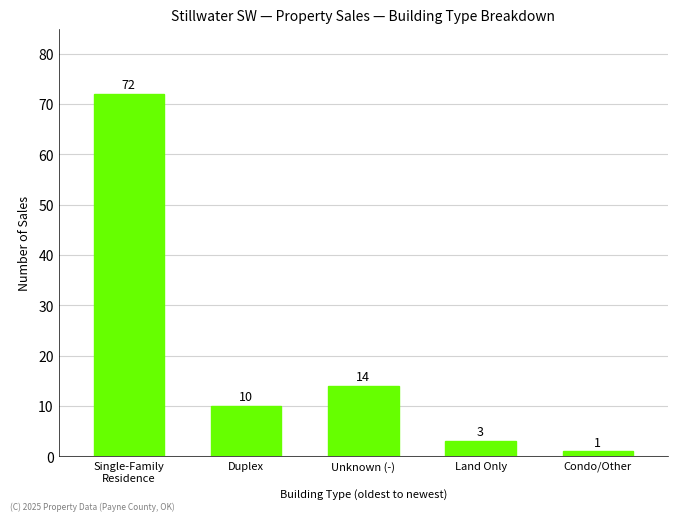

The value at Unknown (-) is 19. True or false?

False